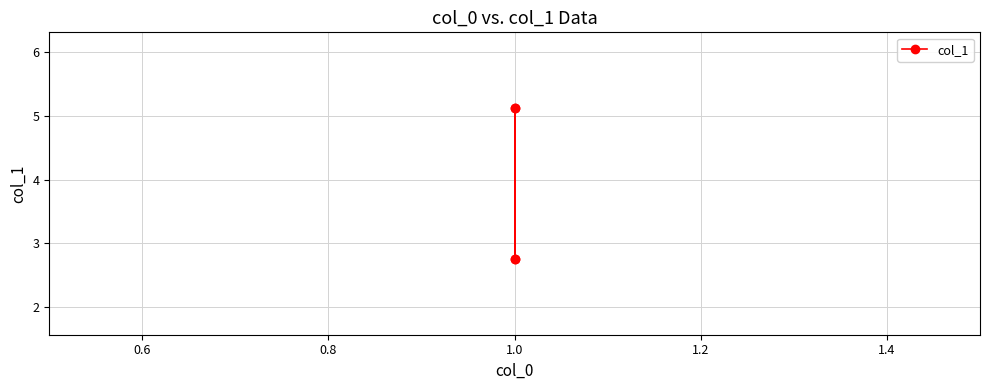

Is this an area chart (filled region under the line)?

No